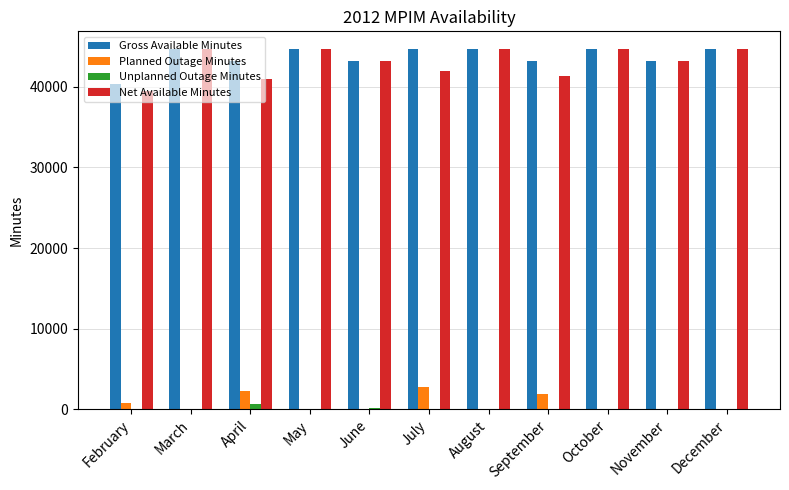

What is the sum of all Unplanned Outage Minutes values?

810